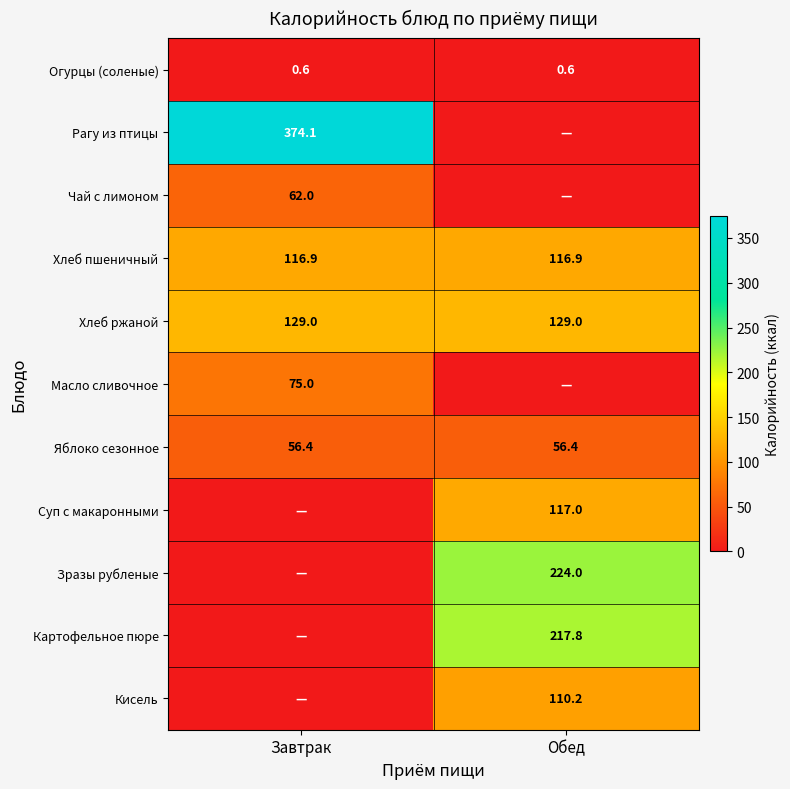

What is the lowest value of the Хлеб пшеничный series?

116.9